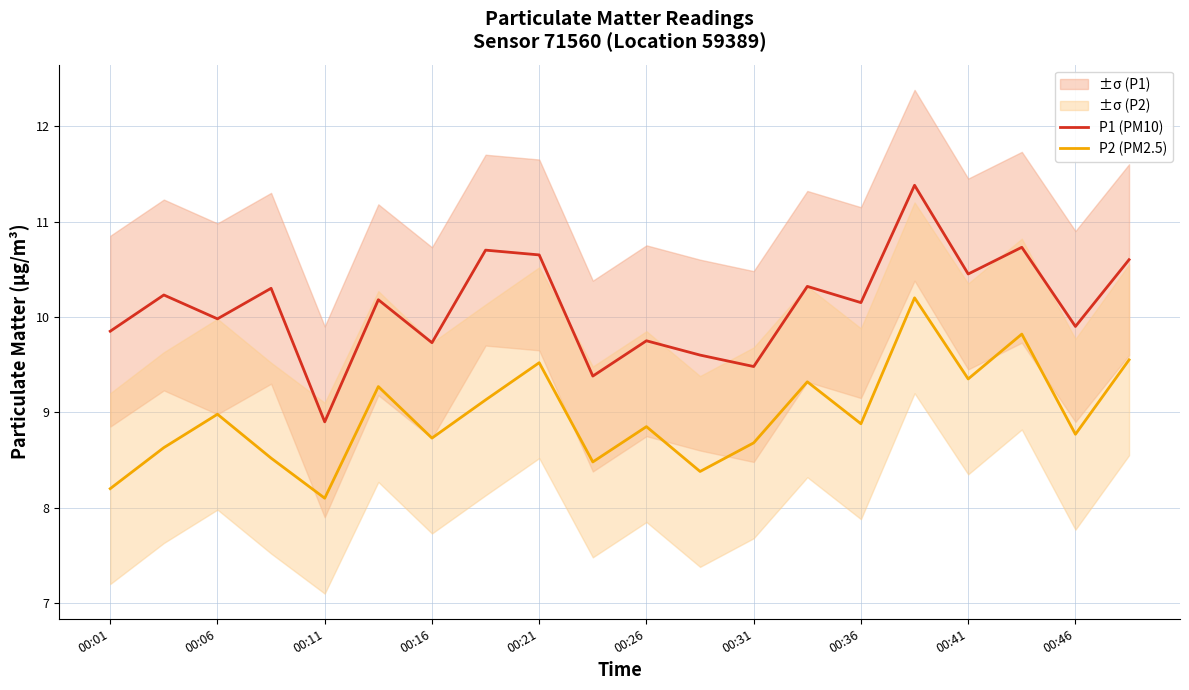

What are all the series names shown in the legend?

P1 (PM10), P2 (PM2.5)